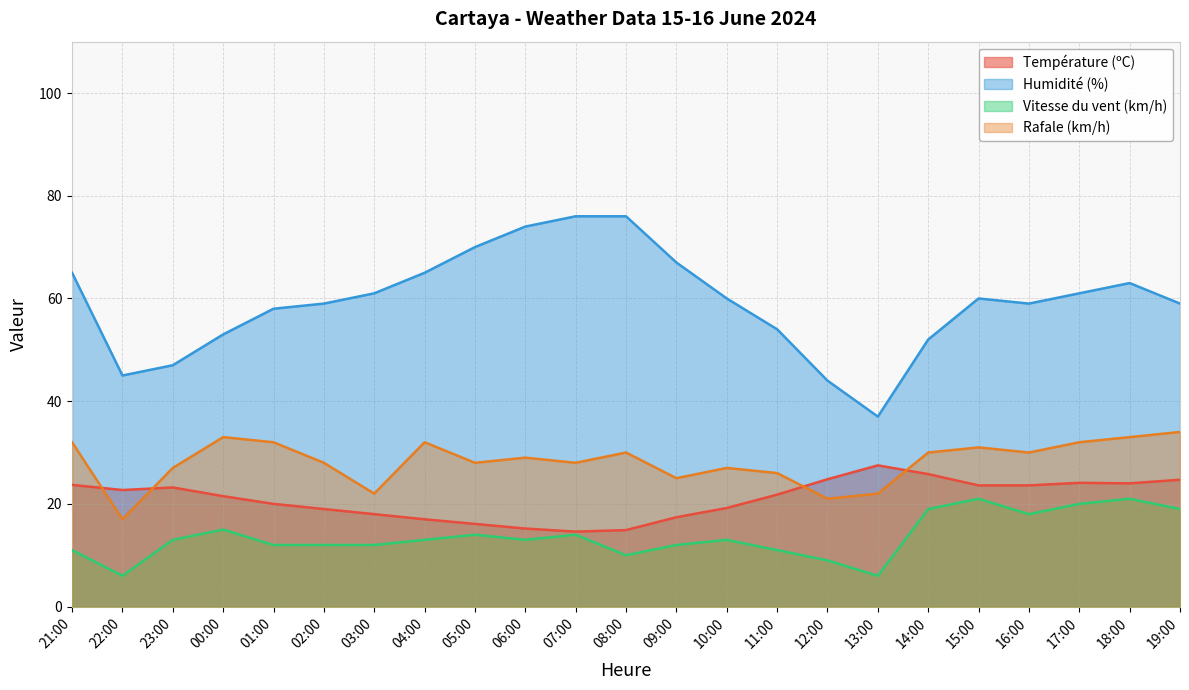

How many values in the Humidité (%) series exceed 60?

10